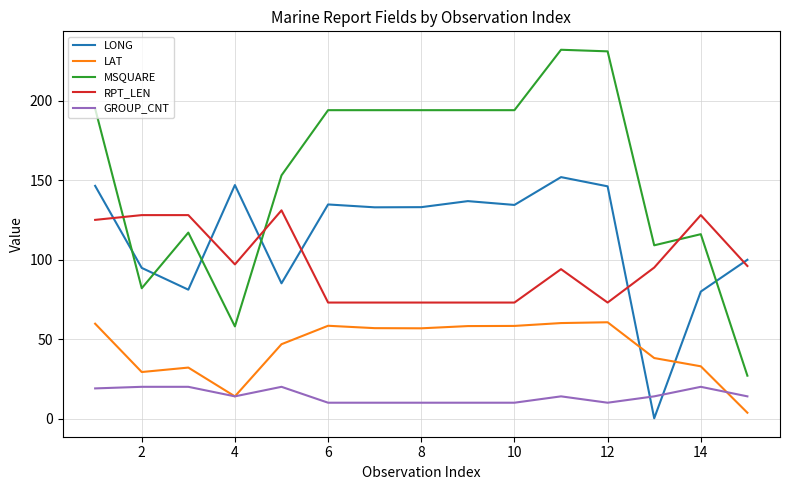

Which series ends up on top after the final intersection of GROUP_CNT and LONG?

LONG